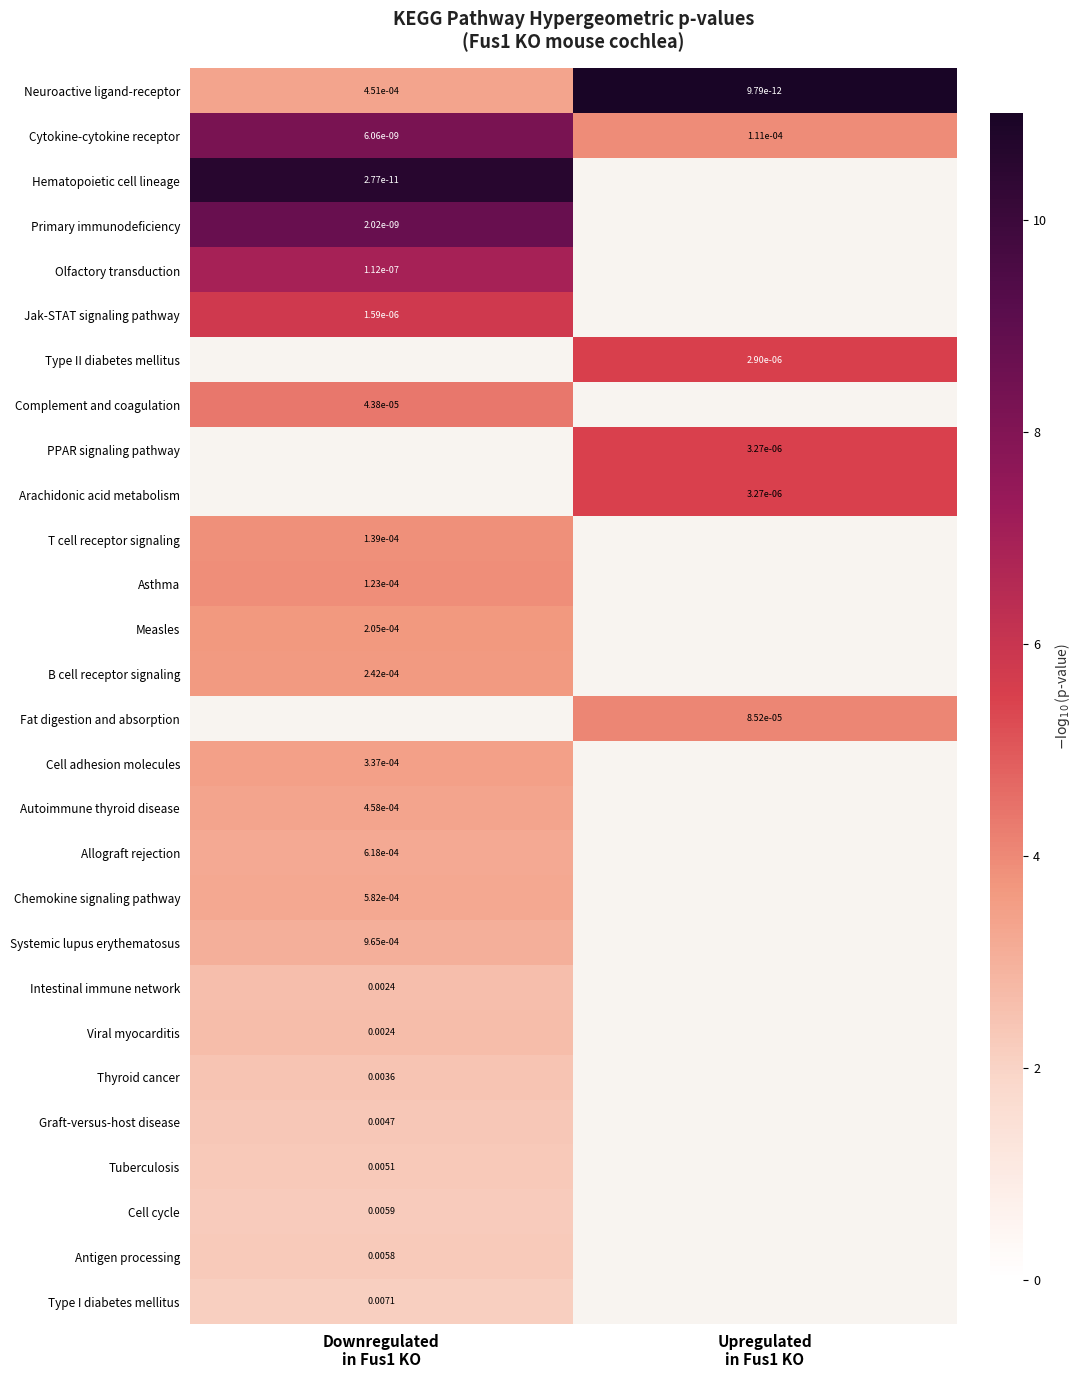

At how many categories does at least one series exceed 2?

2